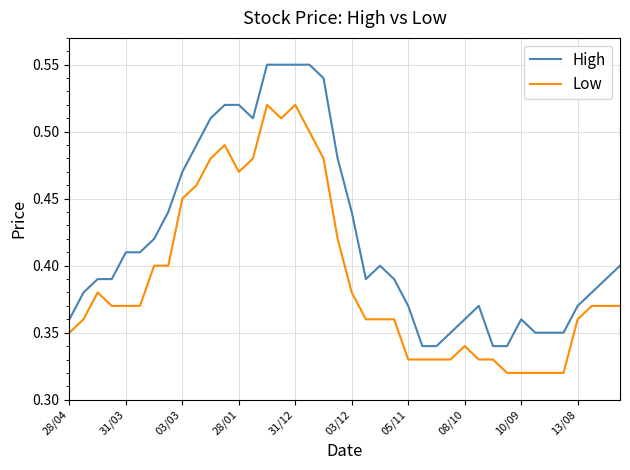

Which series has the largest range (max minus min)?

High